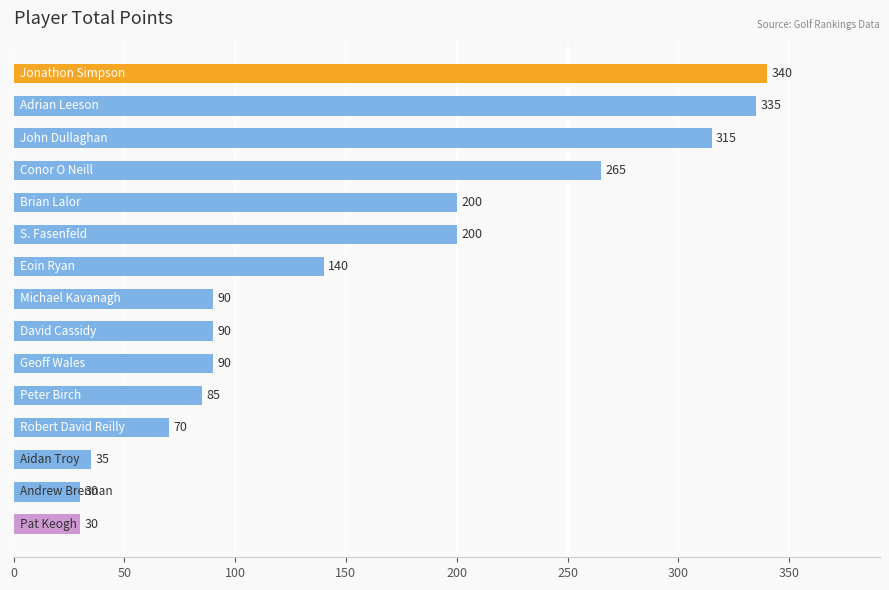

How many values are below 90?

5